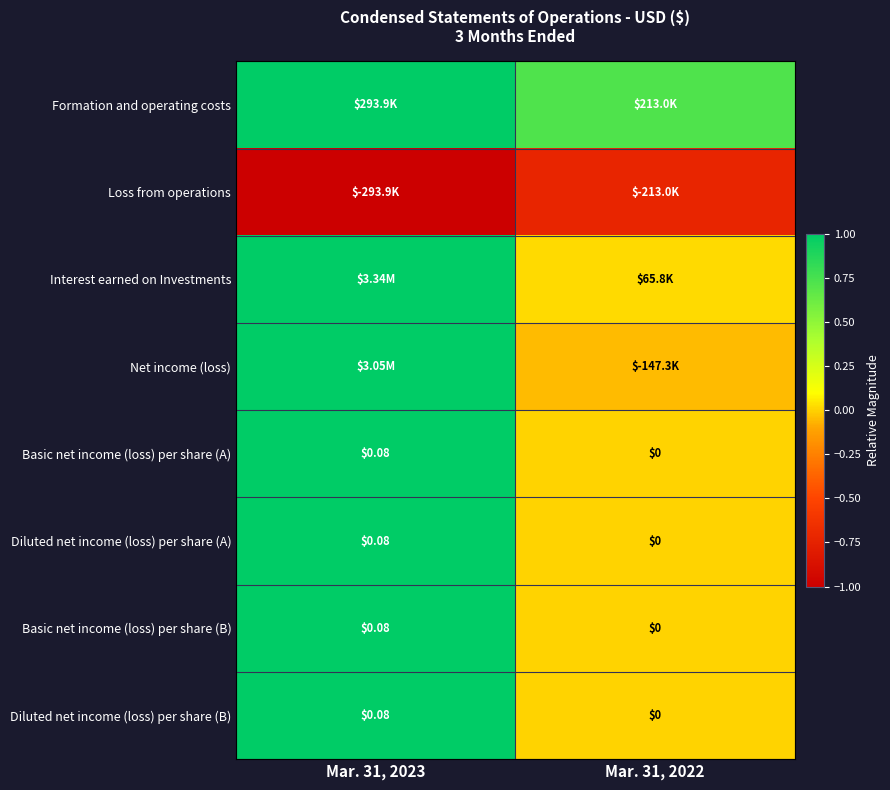

True or false: Basic net income (loss) per share (A) has a value of 1.4 at Mar. 31, 2023.

False